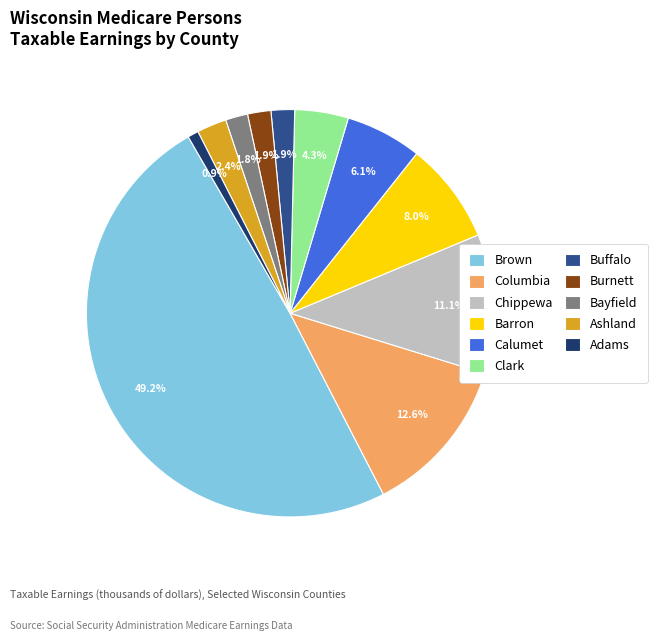

To the nearest percent, what is the average slice percentage?

9%